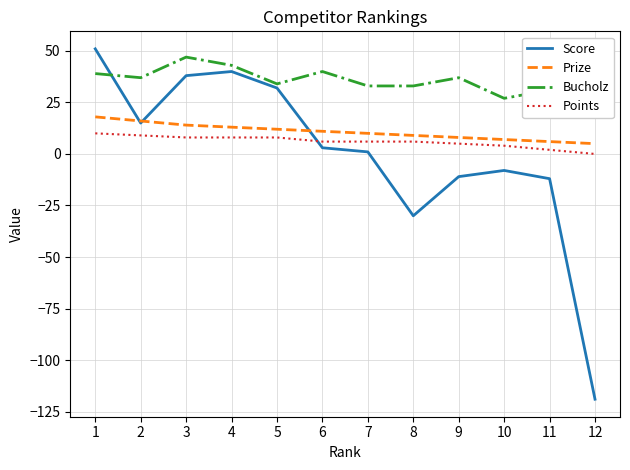

Reading left to right, transcribe all the data shown in this chart.

Score: 1=51	2=15	3=38	4=40	5=32	6=3	7=1	8=-30	9=-11	10=-8	11=-12	12=-119
Prize: 1=18	2=16	3=14	4=13	5=12	6=11	7=10	8=9	9=8	10=7	11=6	12=5
Bucholz: 1=39	2=37	3=47	4=43	5=34	6=40	7=33	8=33	9=37	10=27	11=31	12=31
Points: 1=10	2=9	3=8	4=8	5=8	6=6	7=6	8=6	9=5	10=4	11=2	12=0